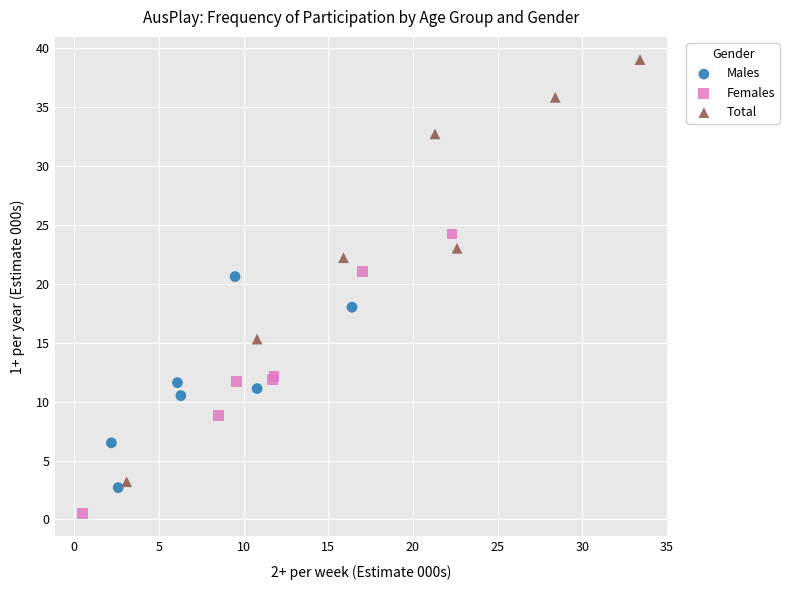

Which series contains the lowest Y value?

Females